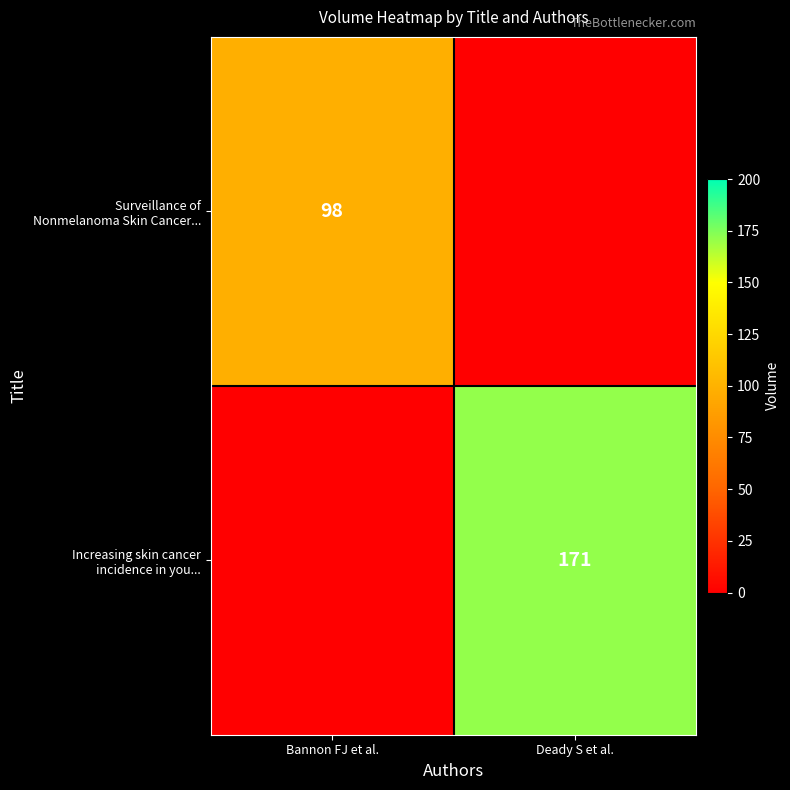

What value does the Increasing skin cancer incidence in you... series have at Deady S et al.?

171